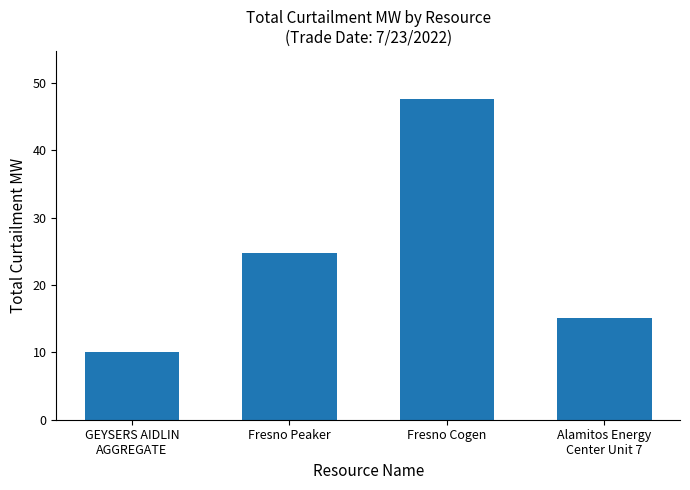

What is the sum of all values?

97.4